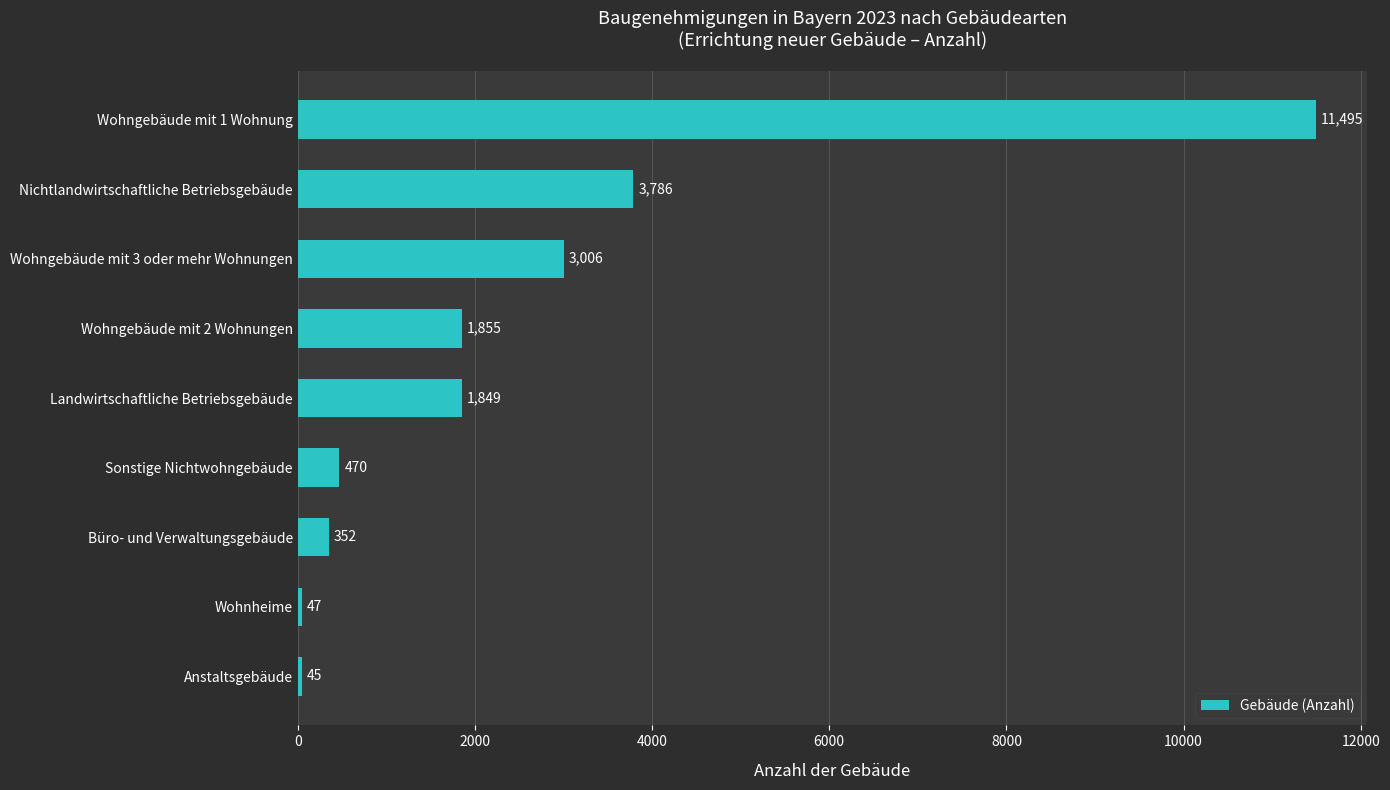

The value at Nichtlandwirtschaftliche Betriebsgebäude is 3786. True or false?

True